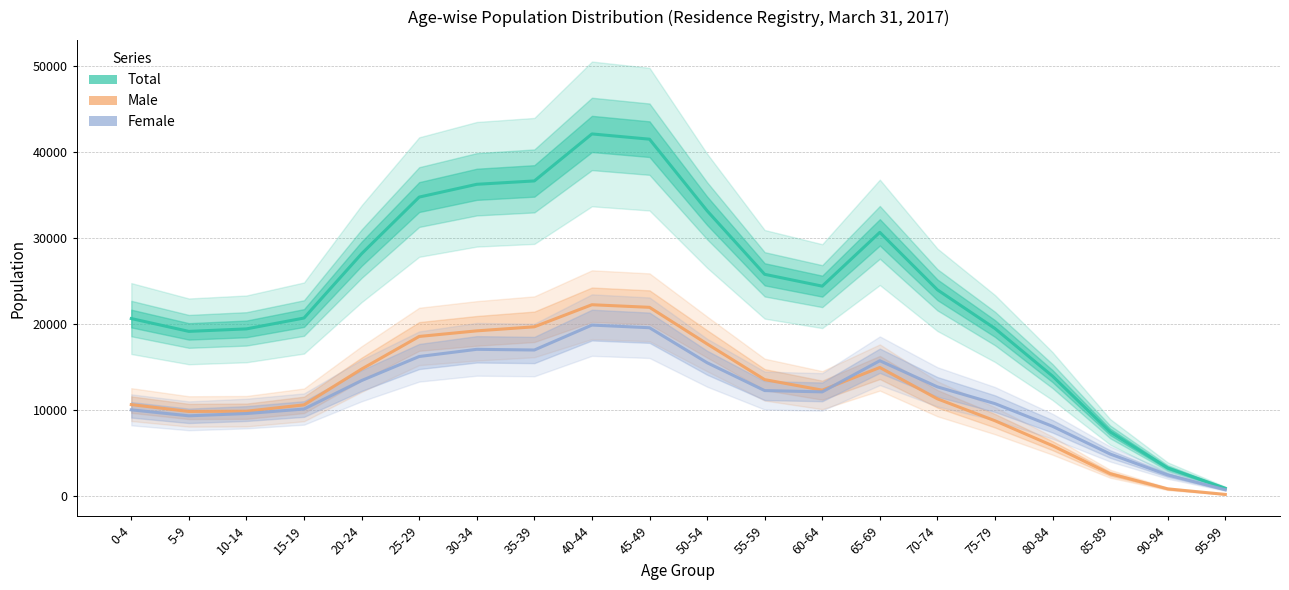

True or false: Male and Female intersect in this chart.

True